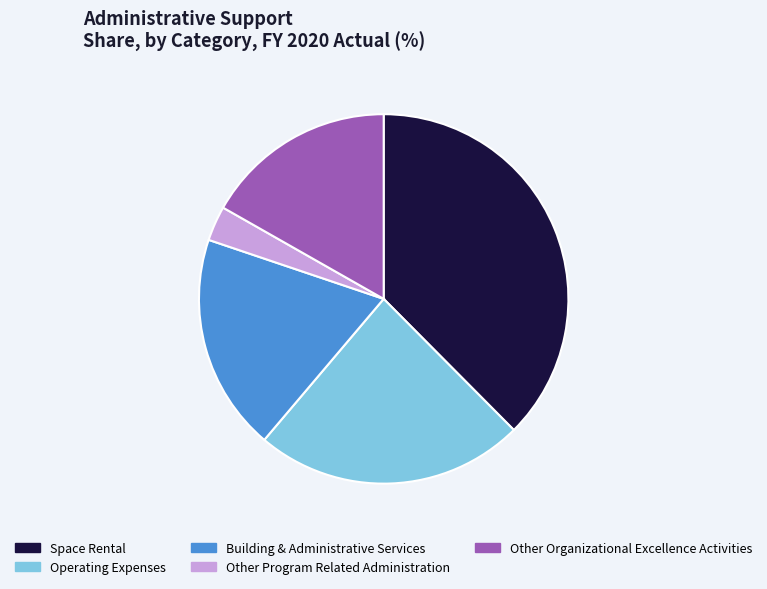

The Operating Expenses slice represents 24% of the pie. True or false?

True